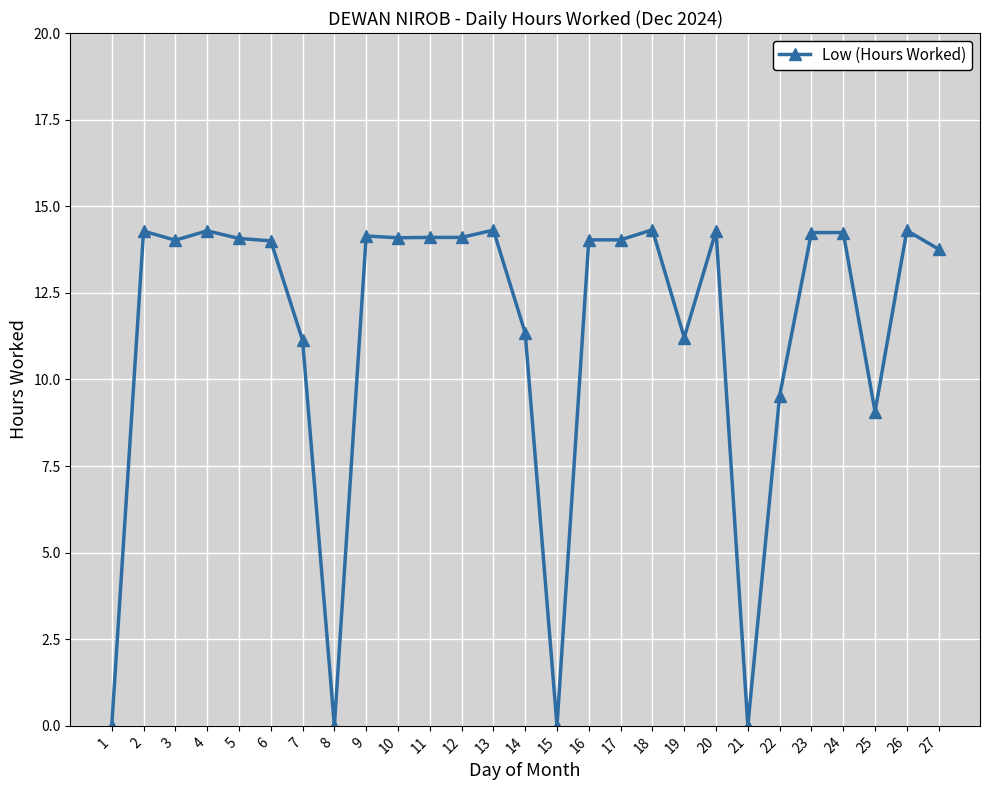

At which label does the data first exceed 14?

2